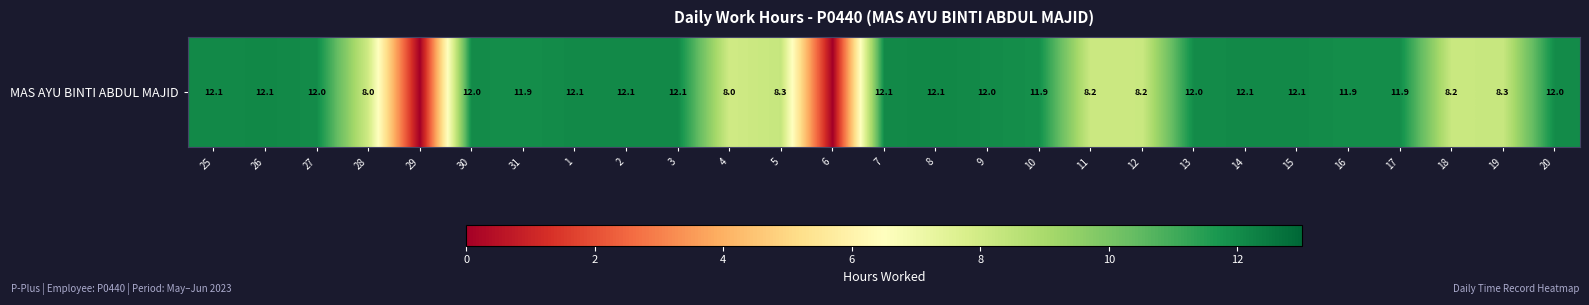

Rank the categories by value from lowest to highest.

29, 6, 4, 28, 11, 12, 18, 19, 5, 10, 31, 17, 16, 27, 30, 13, 9, 20, 25, 7, 14, 1, 3, 15, 2, 26, 8